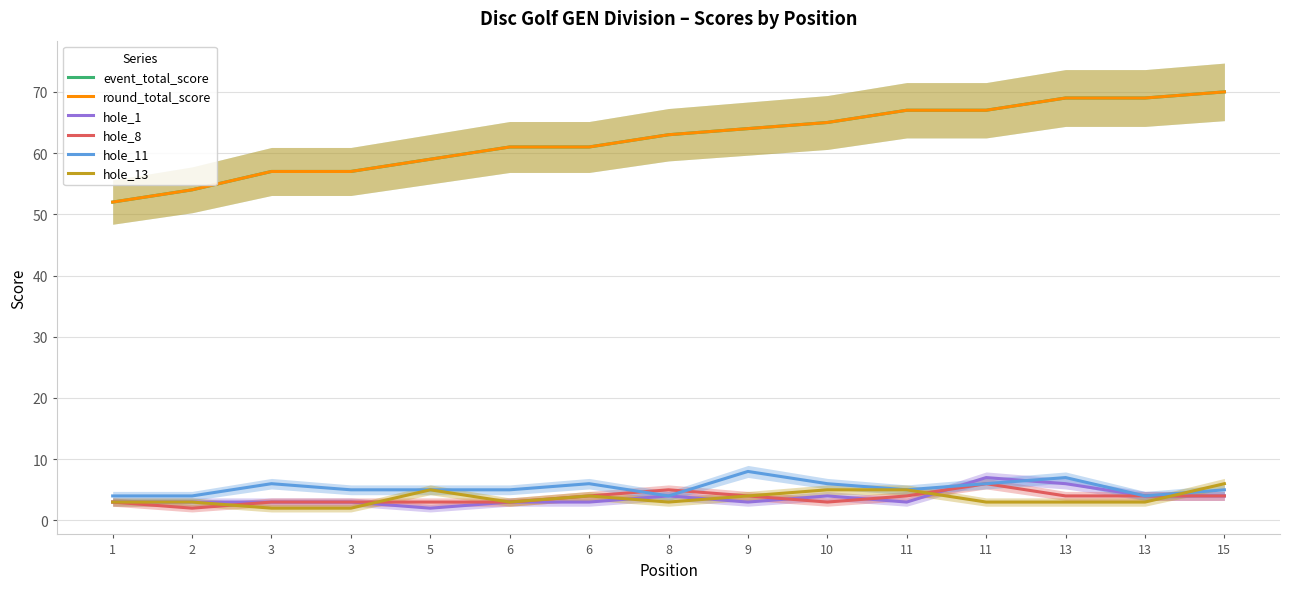

What are all the series names shown in the legend?

event_total_score, round_total_score, hole_1, hole_8, hole_11, hole_13